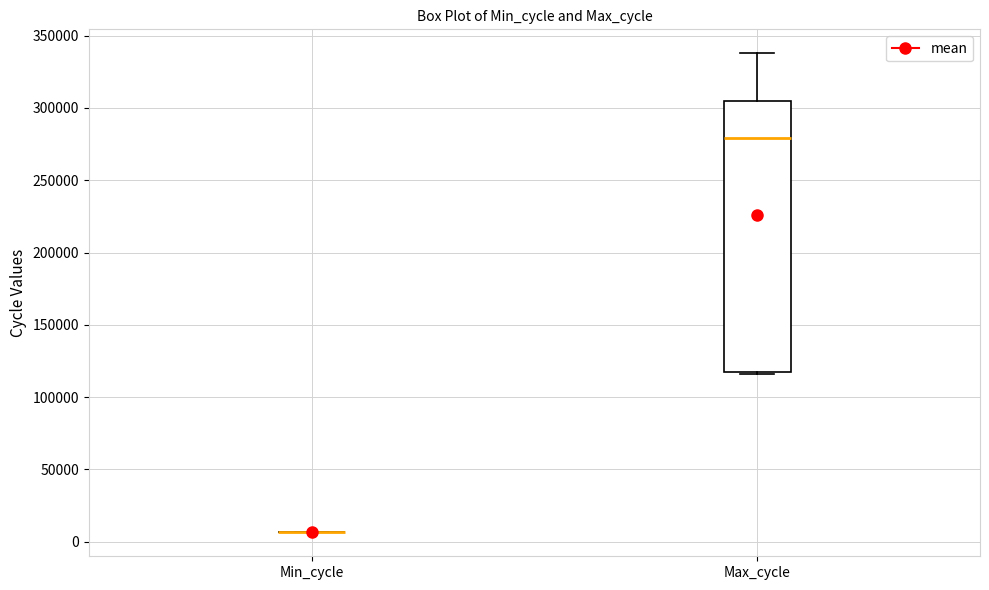

Reading left to right, read every box against the y-axis: the position of its median line, the range the box covers, and the ends of its whiskers. The values are not printed on the chart, so give them approximately, as read against the axis.

Min_cycle: box collapsed to a line at 5000, whiskers 5000 to 5000
Max_cycle: median 280000, box 115000 to 305000, whiskers 115000 to 340000